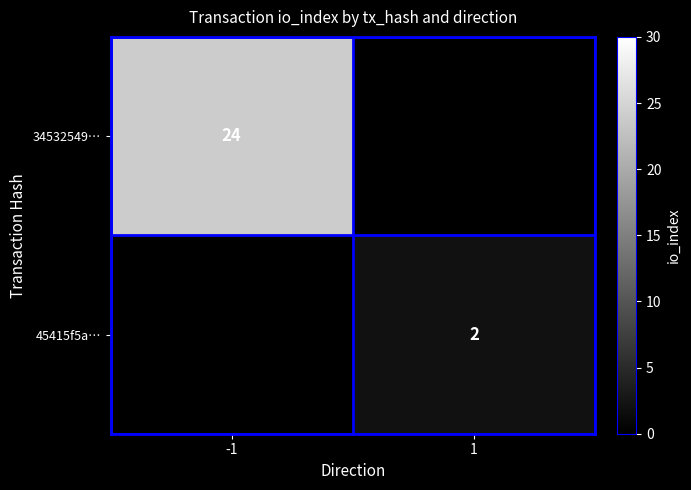

At how many categories does at least one series exceed 8?

1